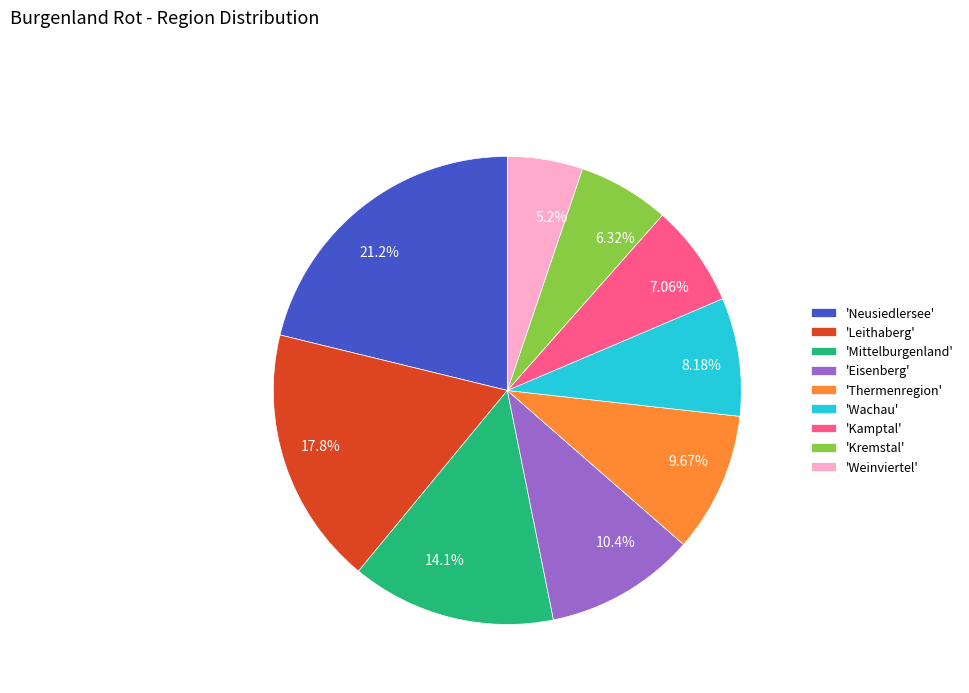

Is there a majority slice in this chart?

No